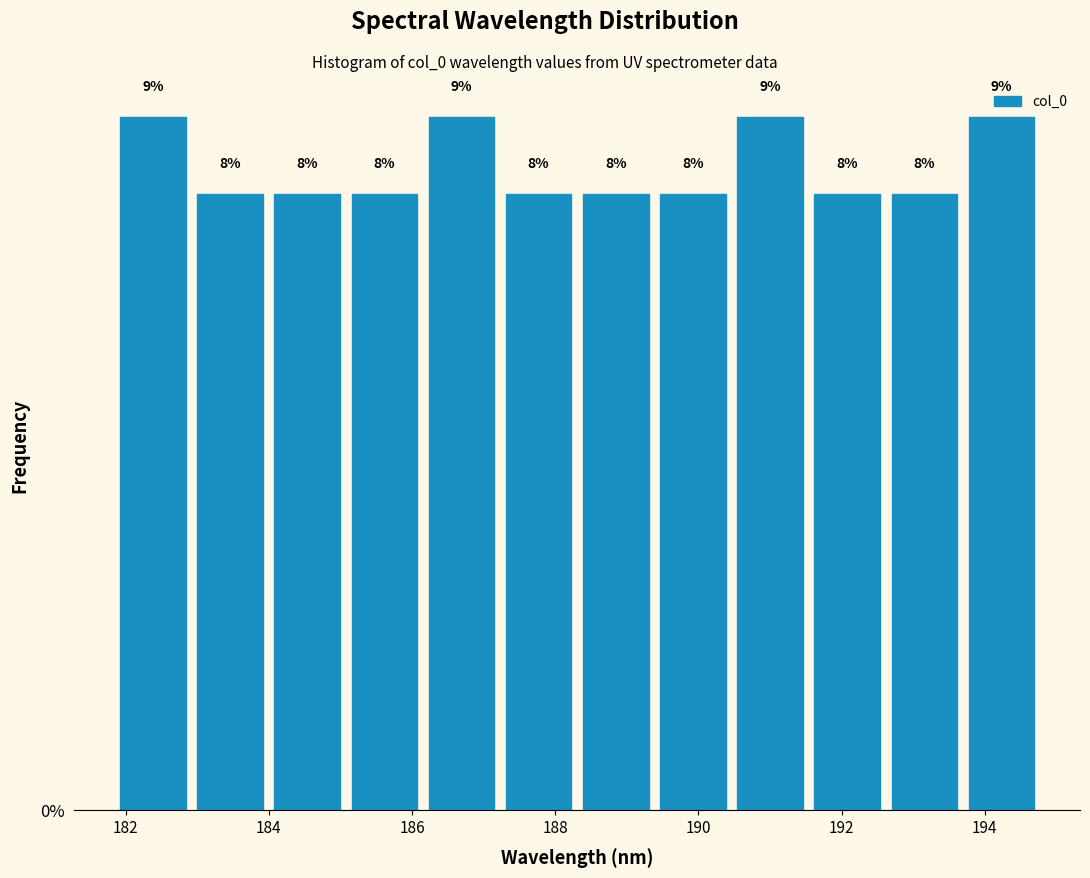

What is the height of the bar covering 192.6 to 193.6 on the x-axis? The bar edges are not printed on the chart, so give them approximately, as read against the axis.

8